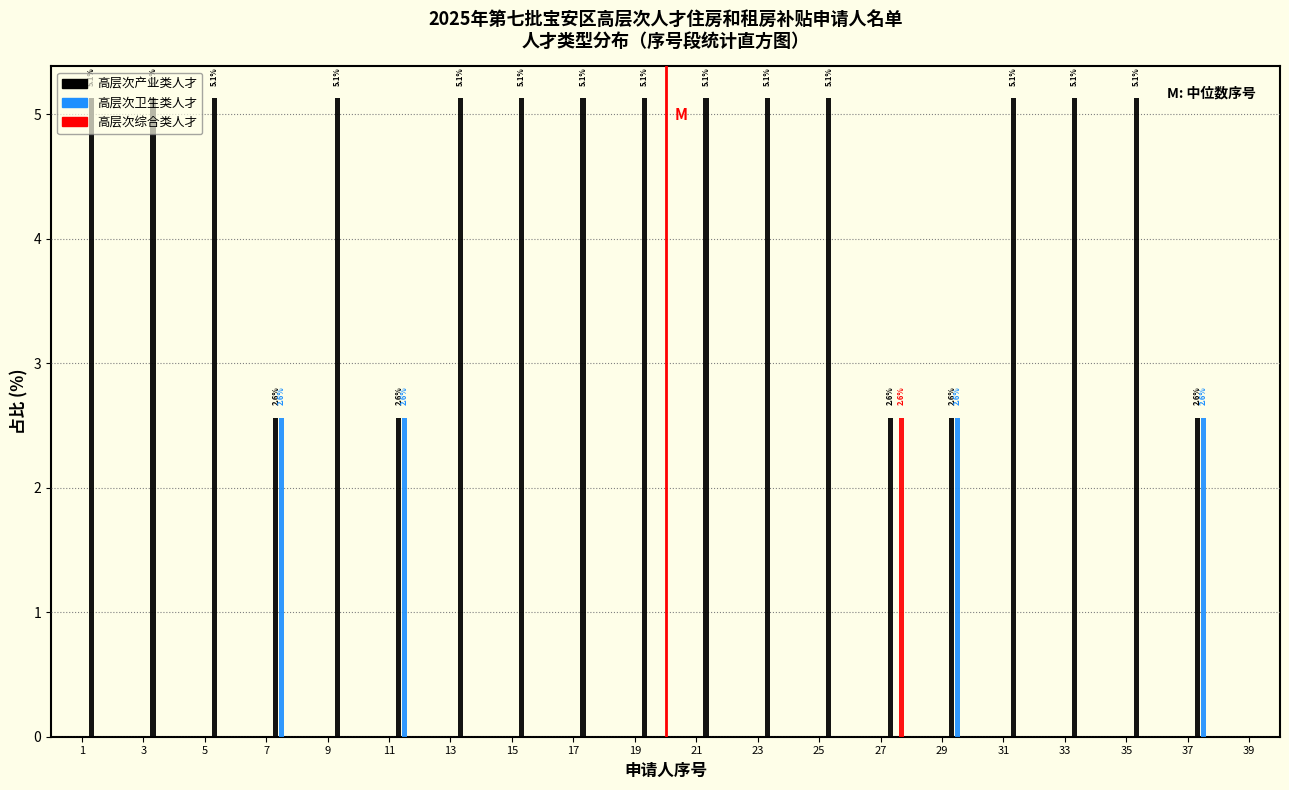

Which series has the largest total across all categories?

高层次产业类人才